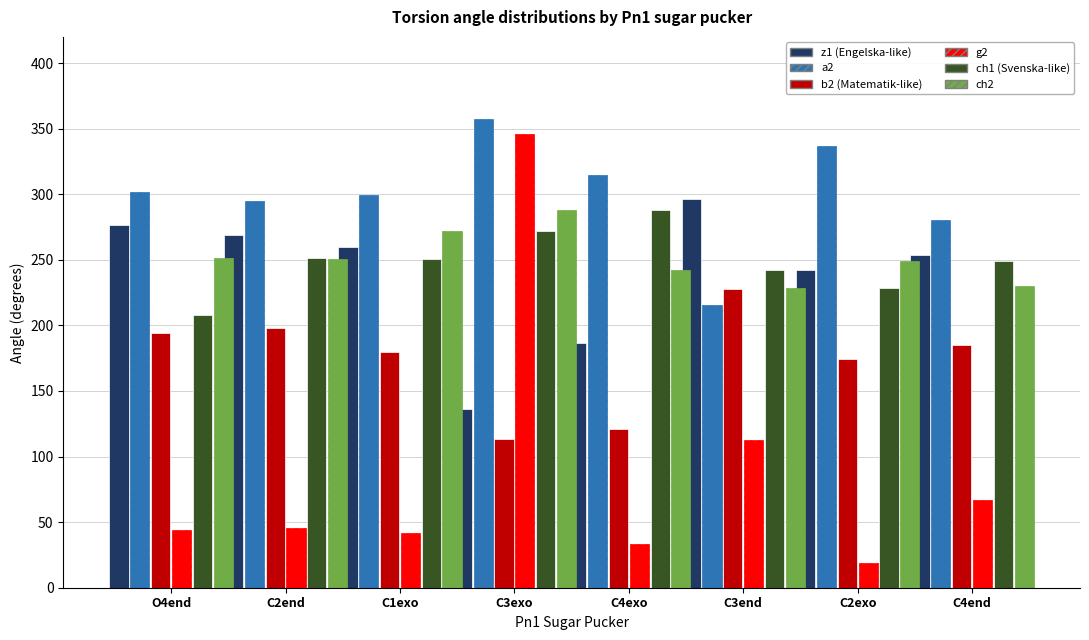

How many groups of bars are there?

8